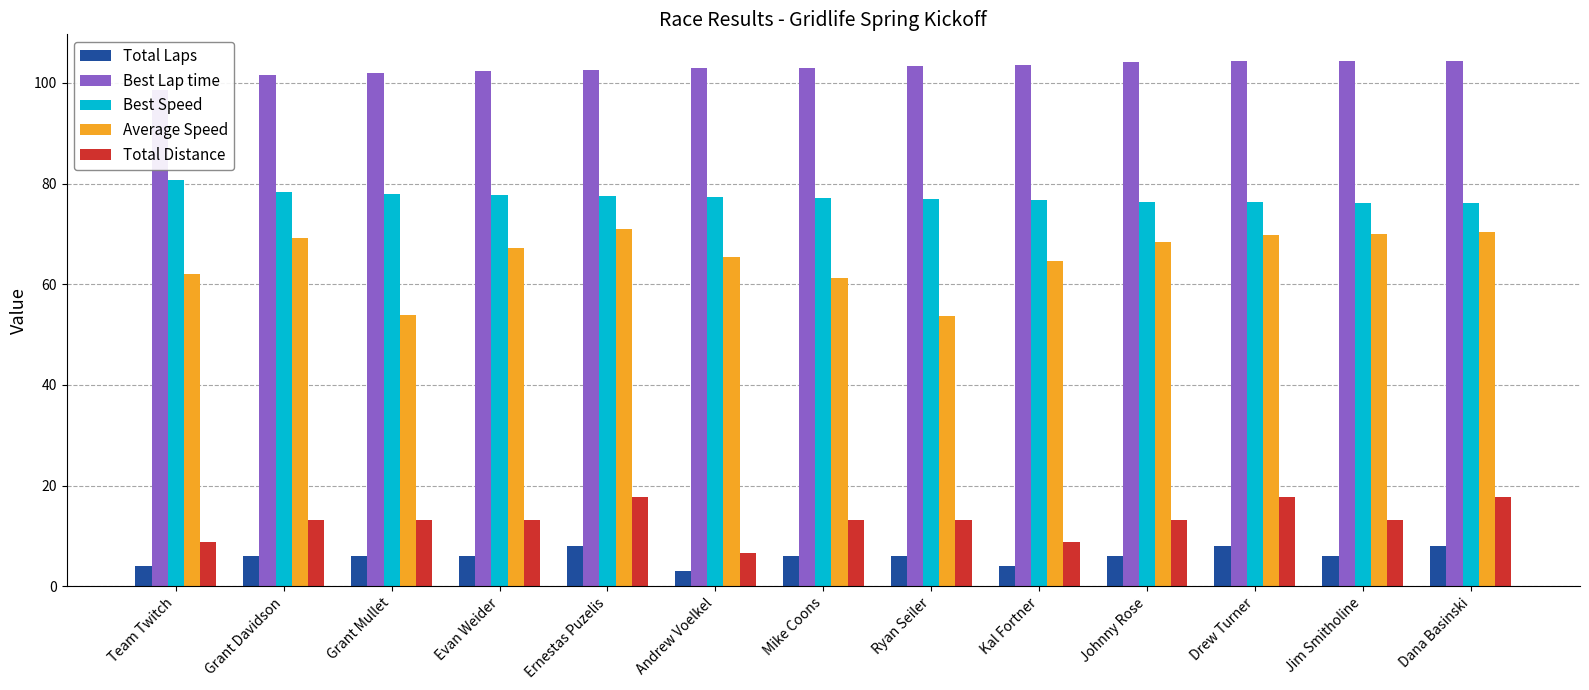

What is the value of the Best Lap time bar at the 3rd from the left?

102.0